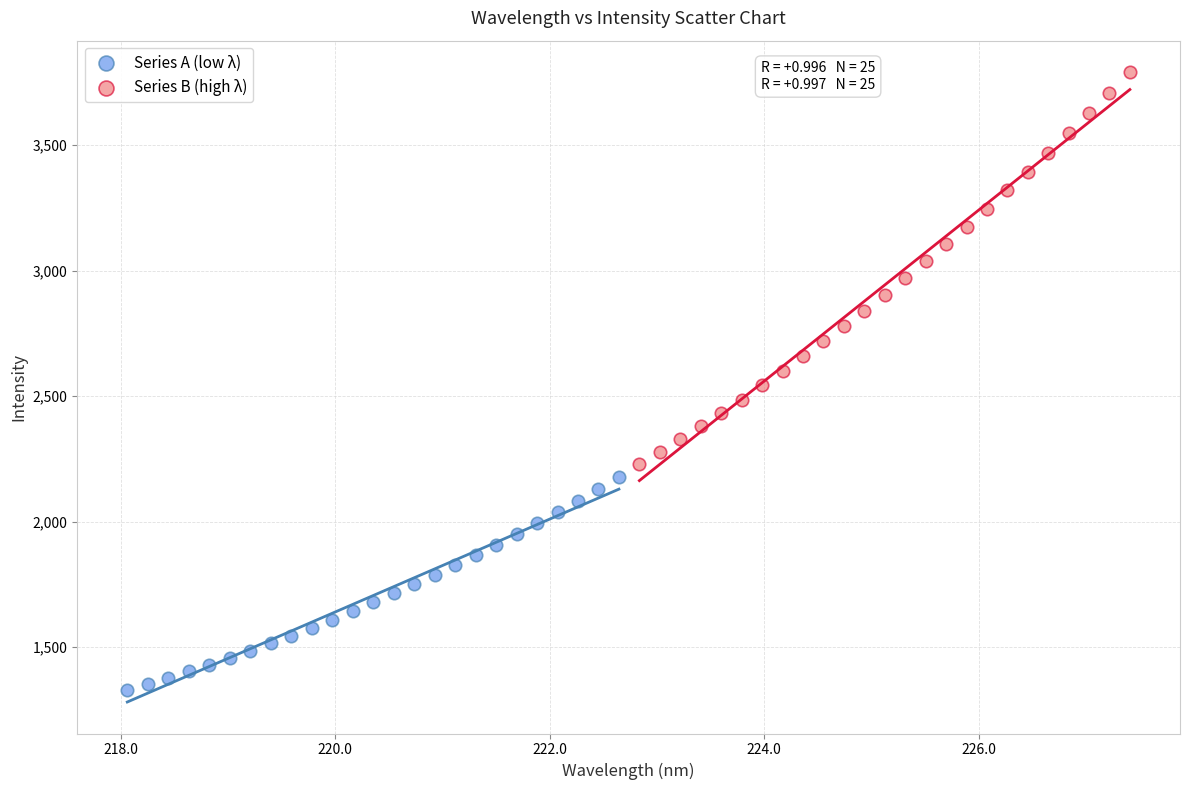

What are all the series names shown in the legend?

Series A (low λ), Series B (high λ)